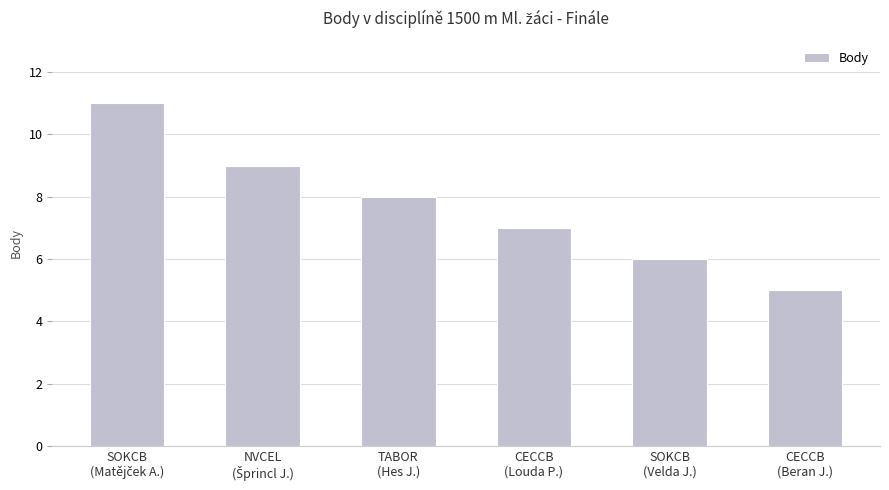

Count the values in the range 6 to 9.

4